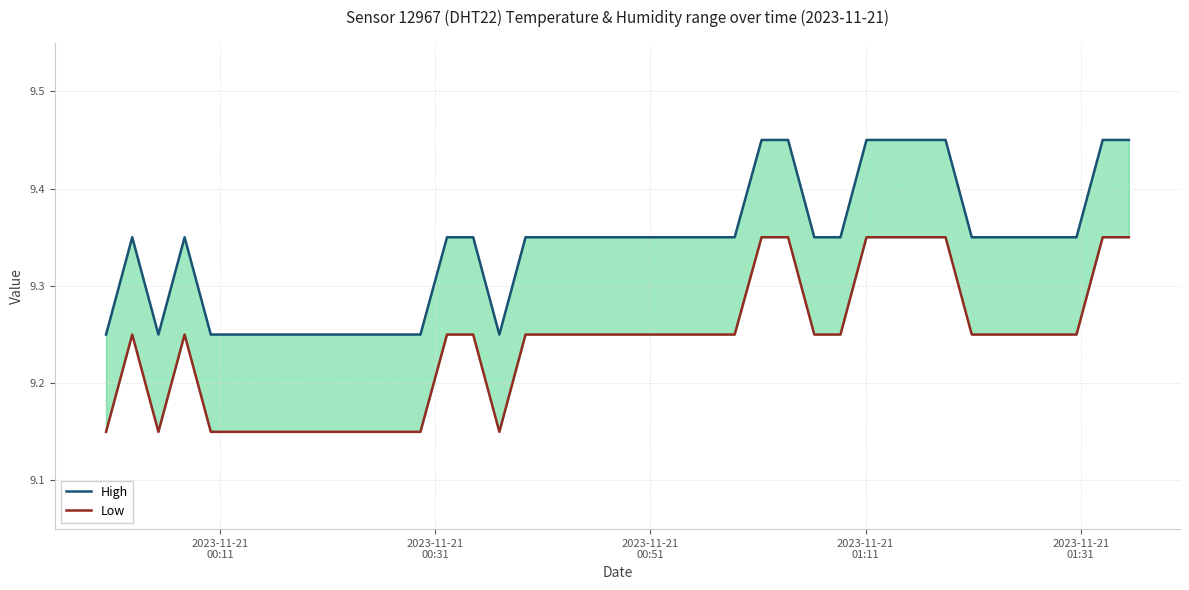

True or false: Low and High intersect in this chart.

False